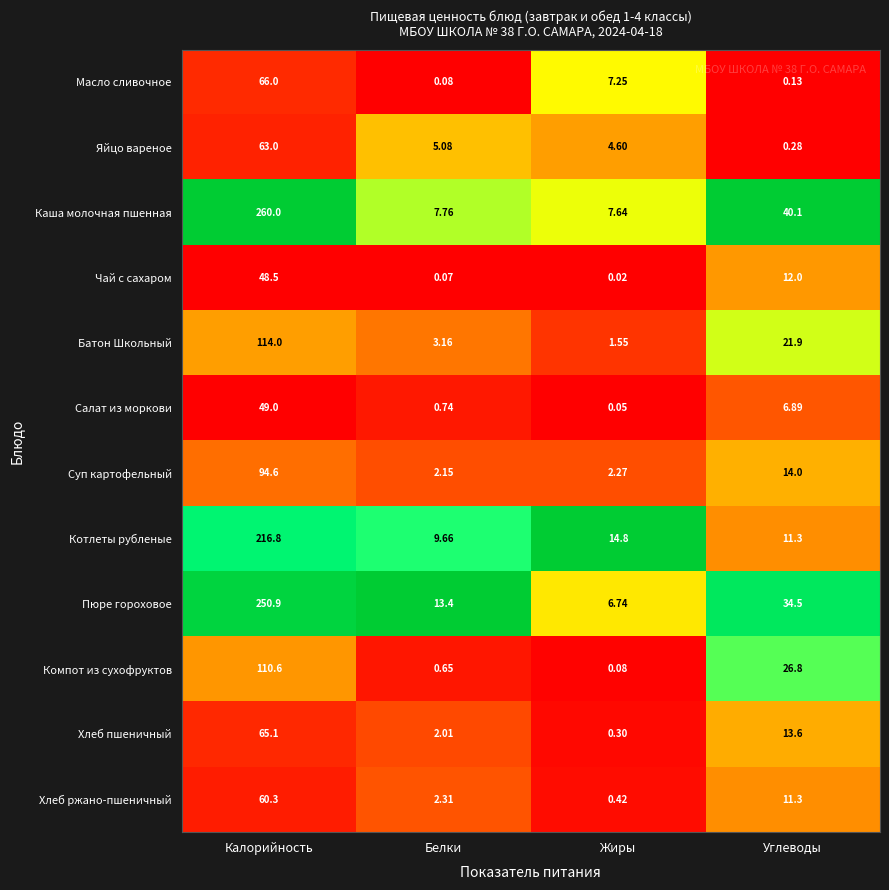

At which label does Пюре гороховое reach its minimum?

Жиры